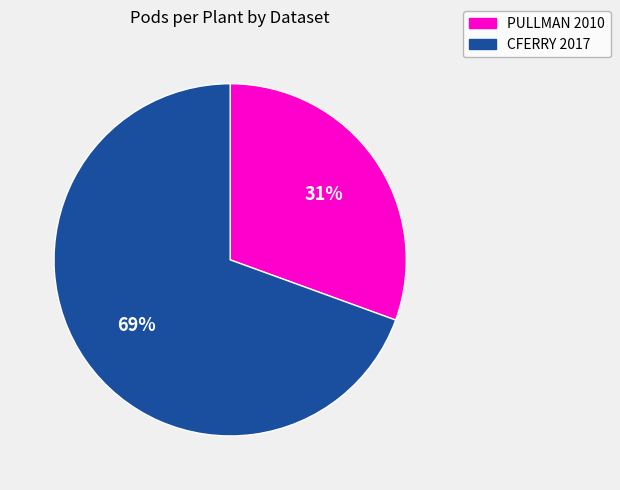

Is it true that PULLMAN 2010 is 37% of the pie?

False